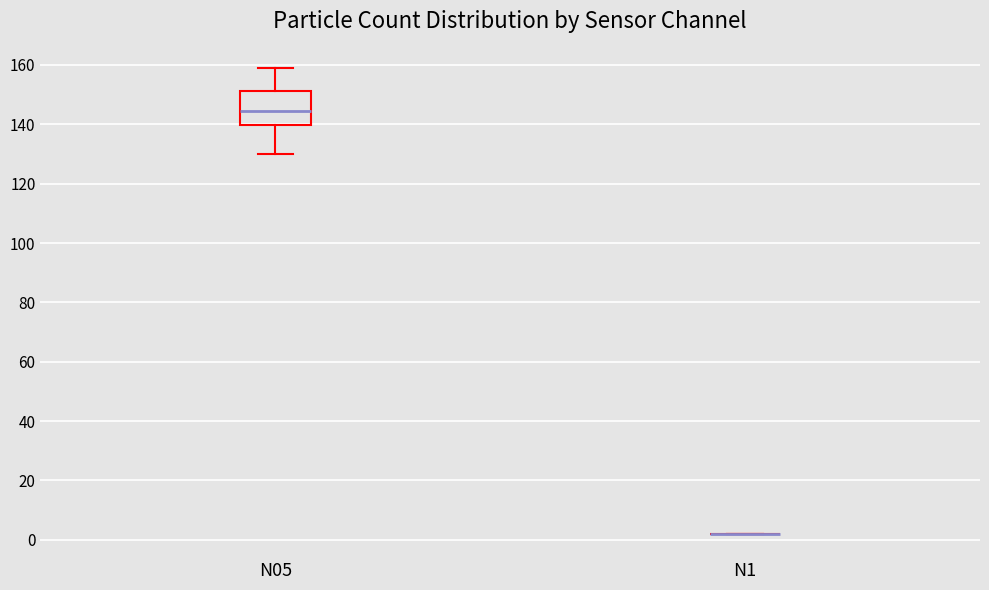

Comparing the boxes themselves (not the whiskers), which one is the tallest?

N05